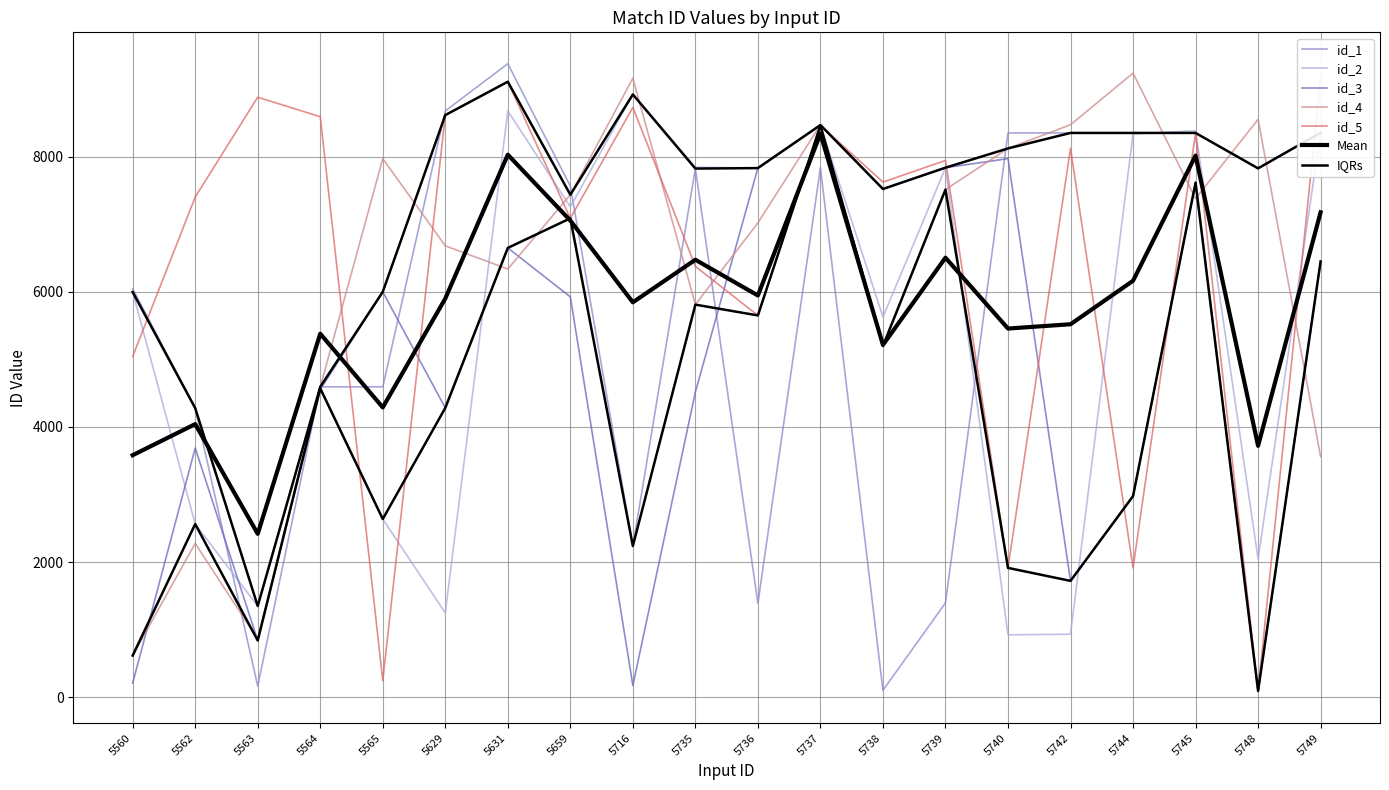

Count the number of categories in the chart.

20